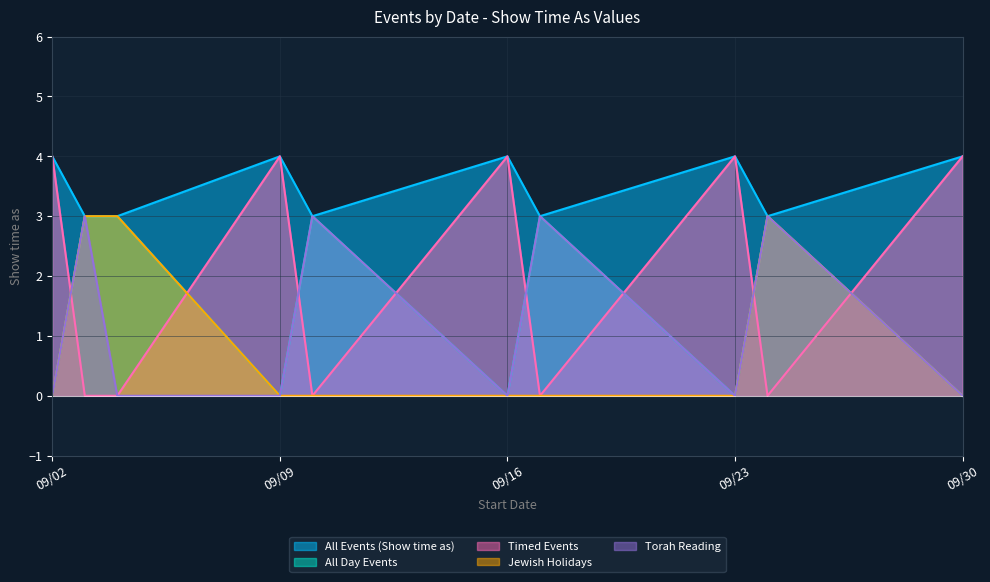

Reading right to left, what are all the values shown in this chart?

All Events (Show time as): 4	3	4	3	4	3	4	3	3	4
All Day Events: 0	3	0	3	0	3	0	3	3	0
Timed Events: 4	0	4	0	4	0	4	0	0	4
Jewish Holidays: 0	3	0	0	0	0	0	3	3	0
Torah Reading: 0	3	0	3	0	3	0	0	3	0